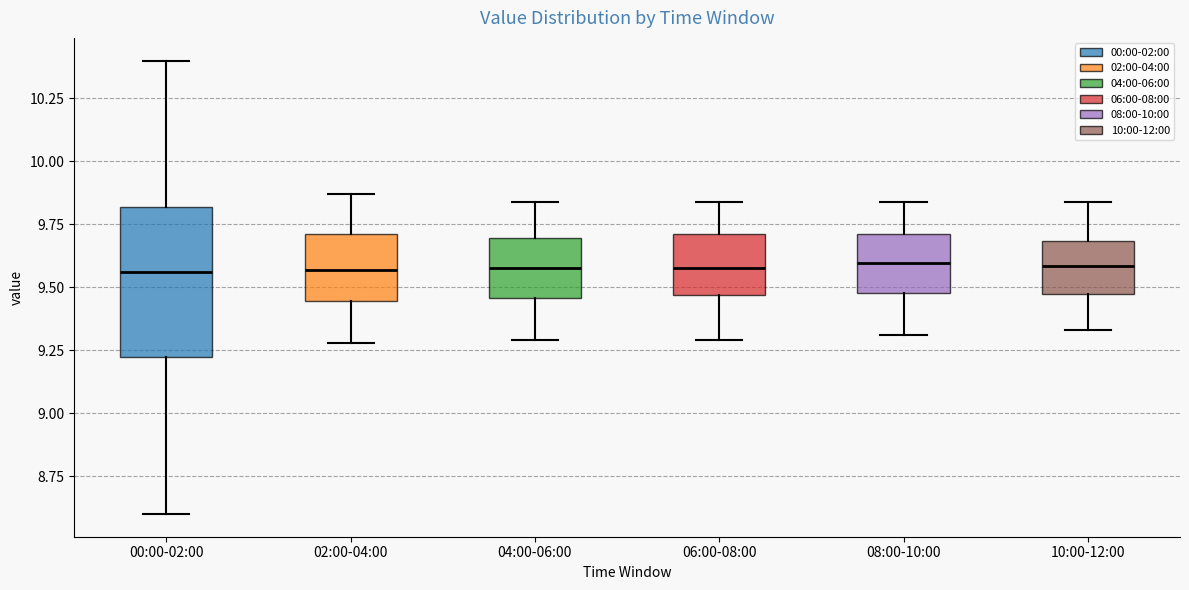

Reading left to right, transcribe this box plot: for each box, give where its median line is, the range the box spans, and where its two whiskers end, as read against the y-axis. The values are not printed on the chart, so give them approximately, as read against the axis.

00:00-02:00: median 9.55, box 9.20 to 9.80, whiskers 8.60 to 10.40
02:00-04:00: median 9.55, box 9.45 to 9.70, whiskers 9.30 to 9.85
04:00-06:00: median 9.60, box 9.45 to 9.70, whiskers 9.30 to 9.85
06:00-08:00: median 9.60, box 9.45 to 9.70, whiskers 9.30 to 9.85
08:00-10:00: median 9.60, box 9.50 to 9.70, whiskers 9.30 to 9.85
10:00-12:00: median 9.60, box 9.50 to 9.70, whiskers 9.35 to 9.85